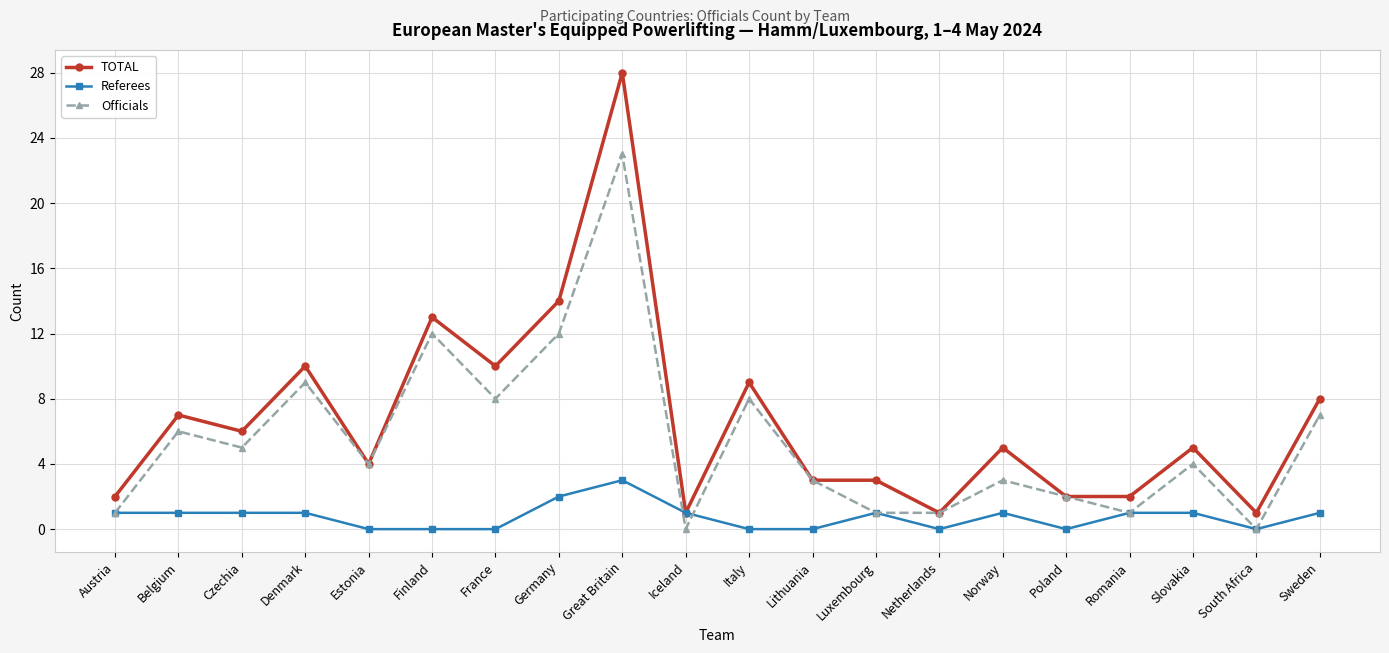

Does the chart have visible grid lines?

Yes